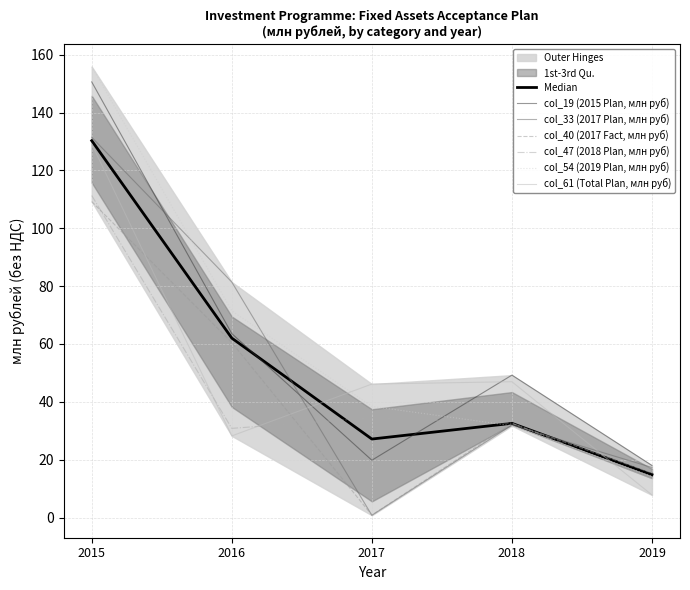

At how many categories does at least one series exceed 89?

1